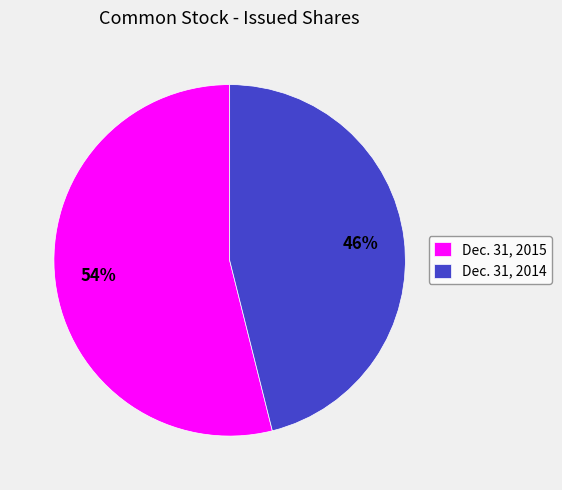

Combined, do Dec. 31, 2014 and Dec. 31, 2015 account for over 50%?

Yes